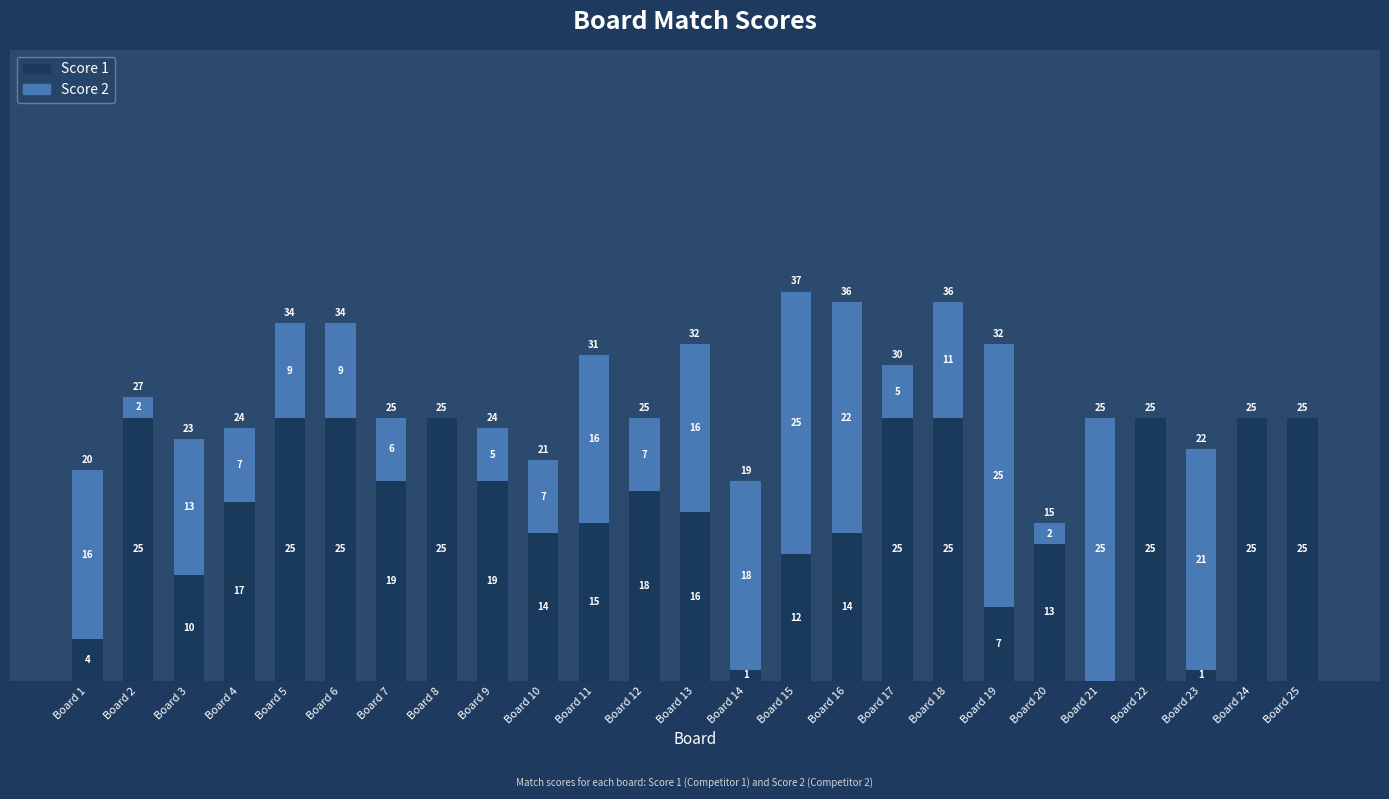

Are the bars grouped side by side (vs. stacked)?

No